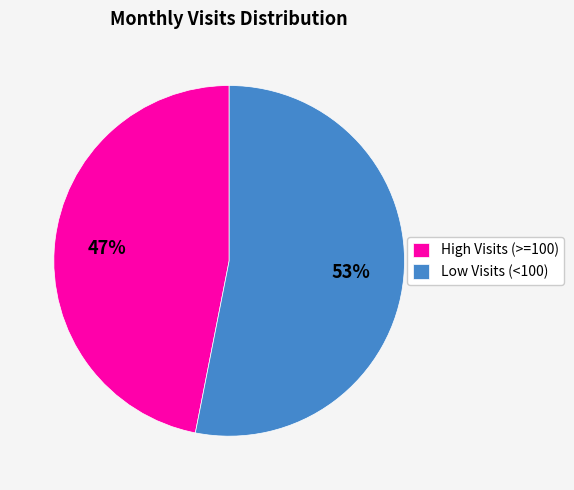

The High Visits (>=100) slice represents 47% of the pie. True or false?

True